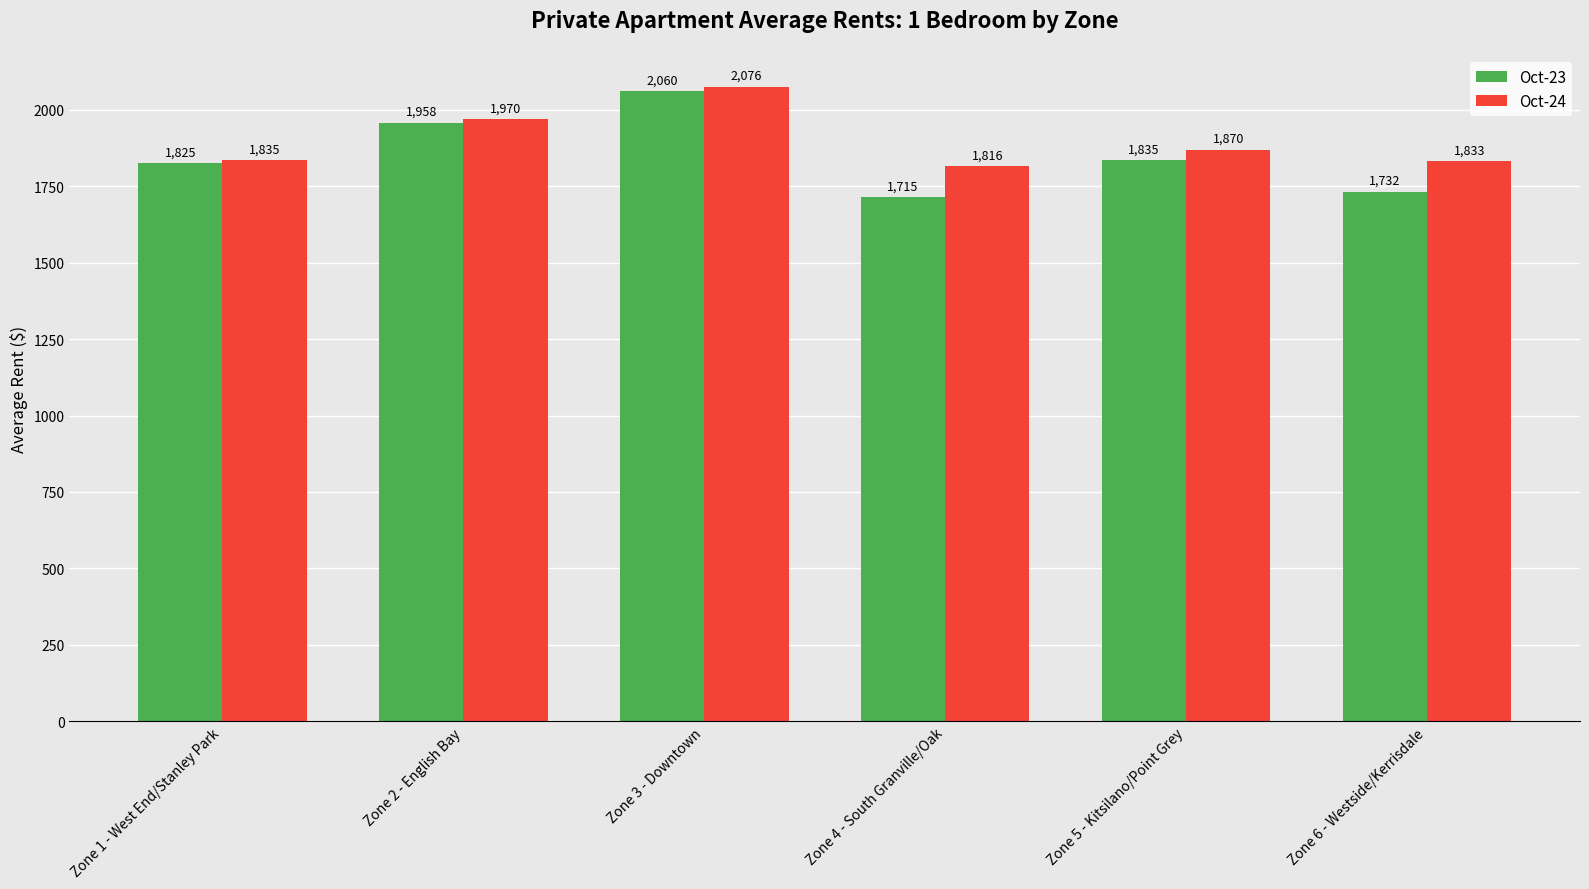

What is the label of the 5th bar from the right?

Zone 2 - English Bay